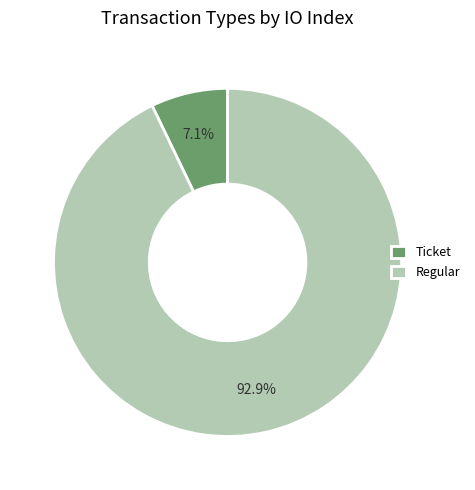

Which has a higher value, Ticket or Regular?

Regular